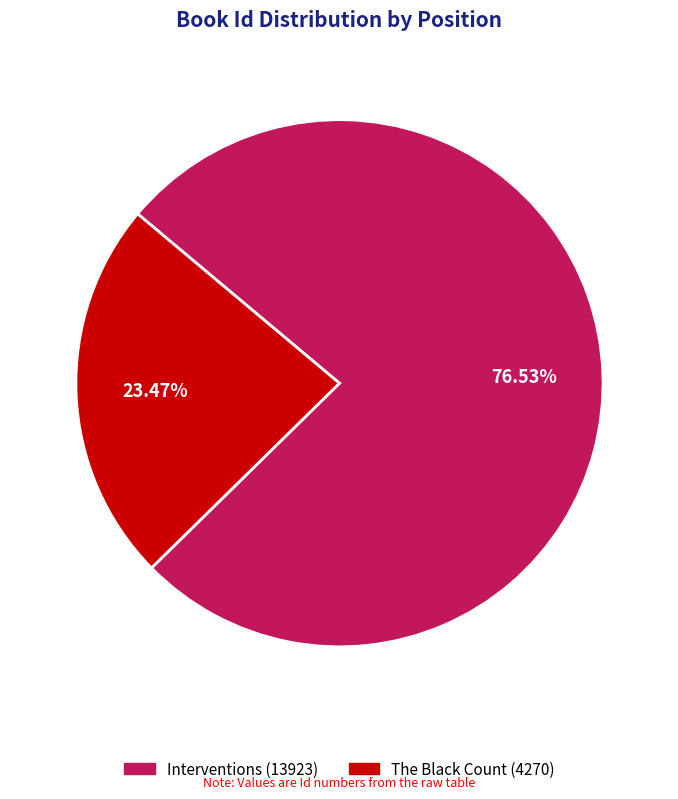

To the nearest percent, what percentage of the pie is Interventions (13923)?

77%